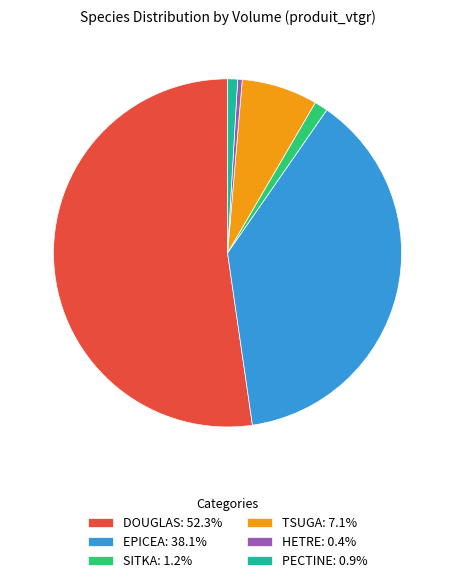

Does TSUGA: 7.1% represent more than half of the total?

No